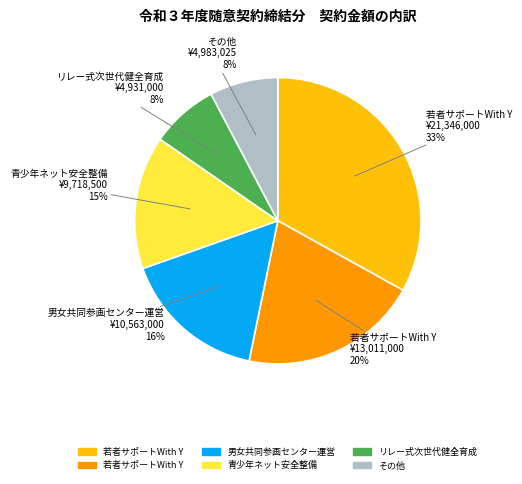

Does any single category account for the majority?

No